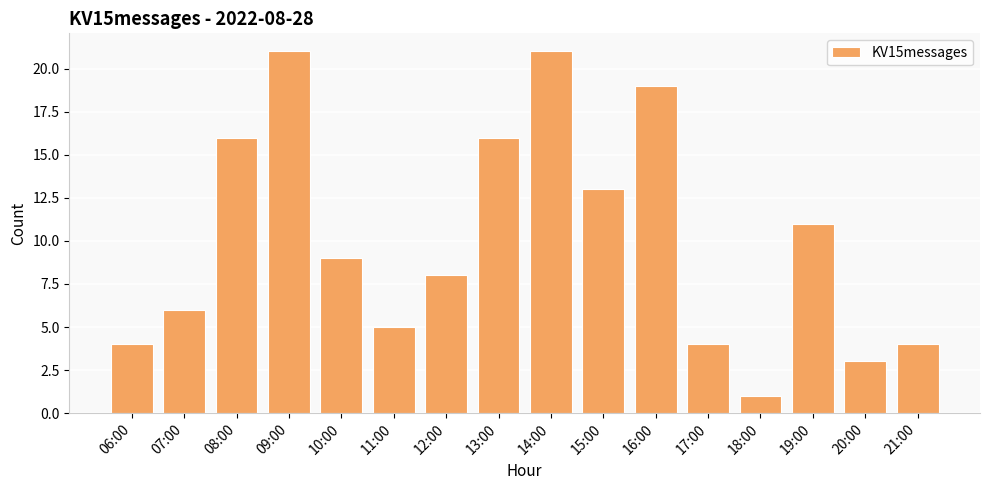

At which category does the chart reach its minimum across all series?

18:00